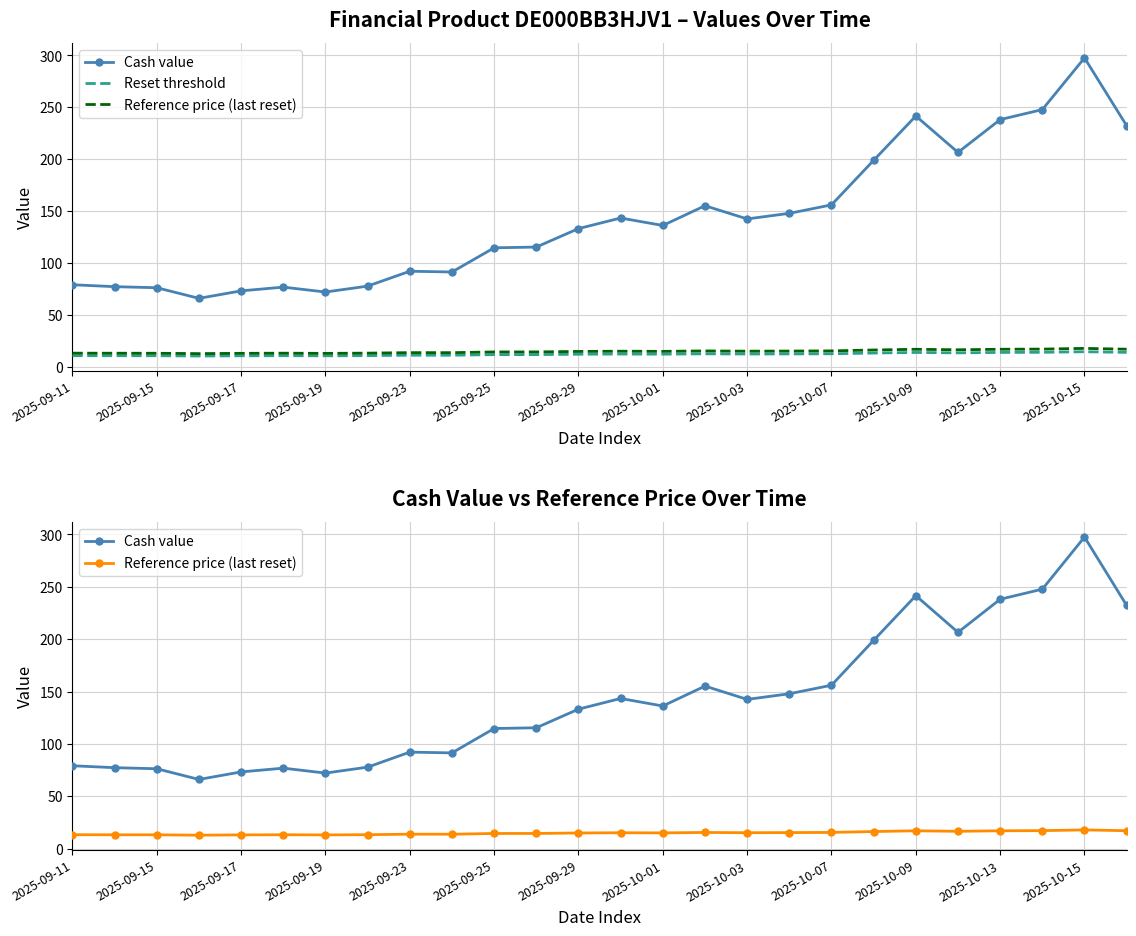

What is the average value of the Cash value series?

141.9